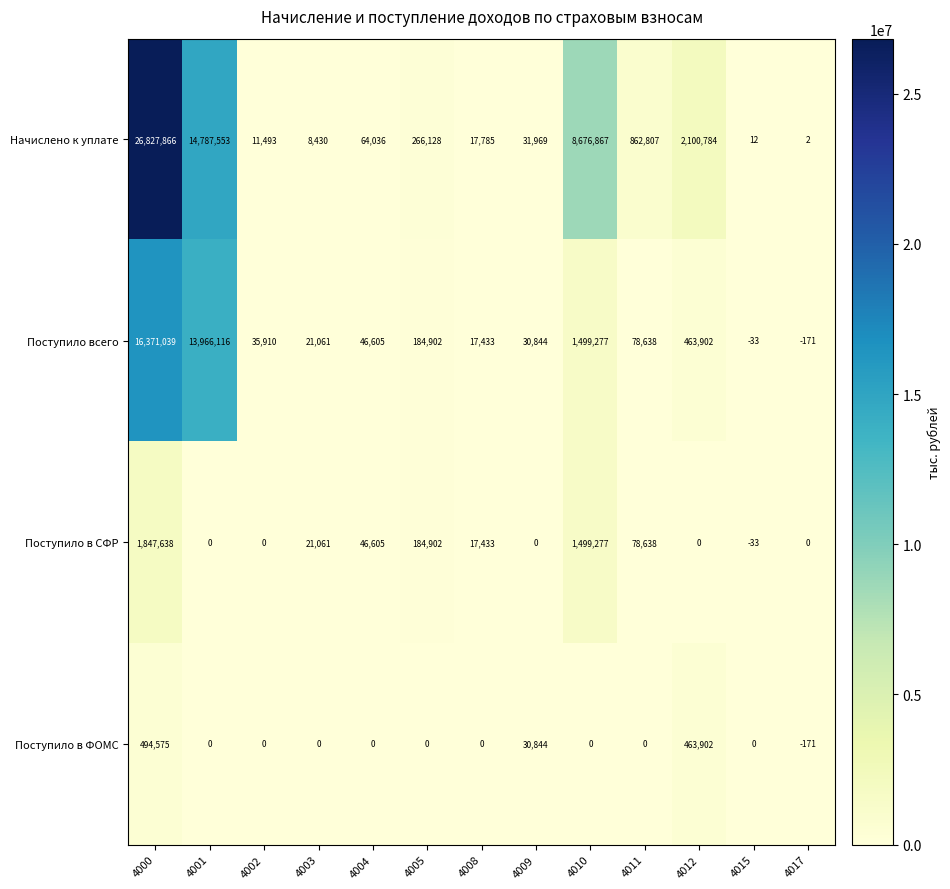

List the labels in order of Начислено к уплате value, largest first.

4000, 4001, 4010, 4012, 4011, 4005, 4004, 4009, 4008, 4002, 4003, 4015, 4017